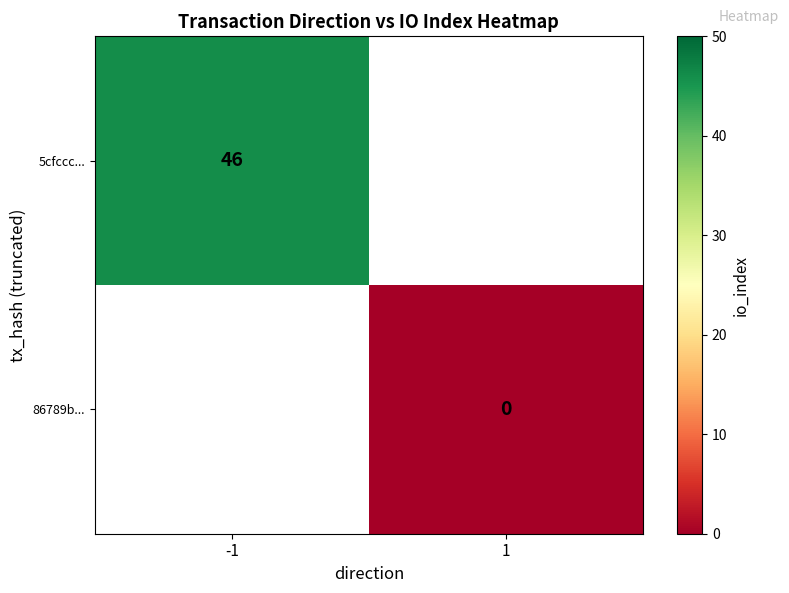

The value of 5cfccc... at -1 is 46. True or false?

True